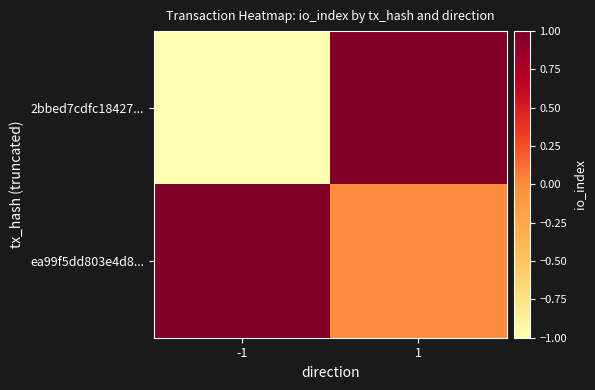

Reading right to left, transcribe all the data shown in this chart.

2bbed7cdfc18427...: 1=1	-1=-1
ea99f5dd803e4d8...: 1=0	-1=1